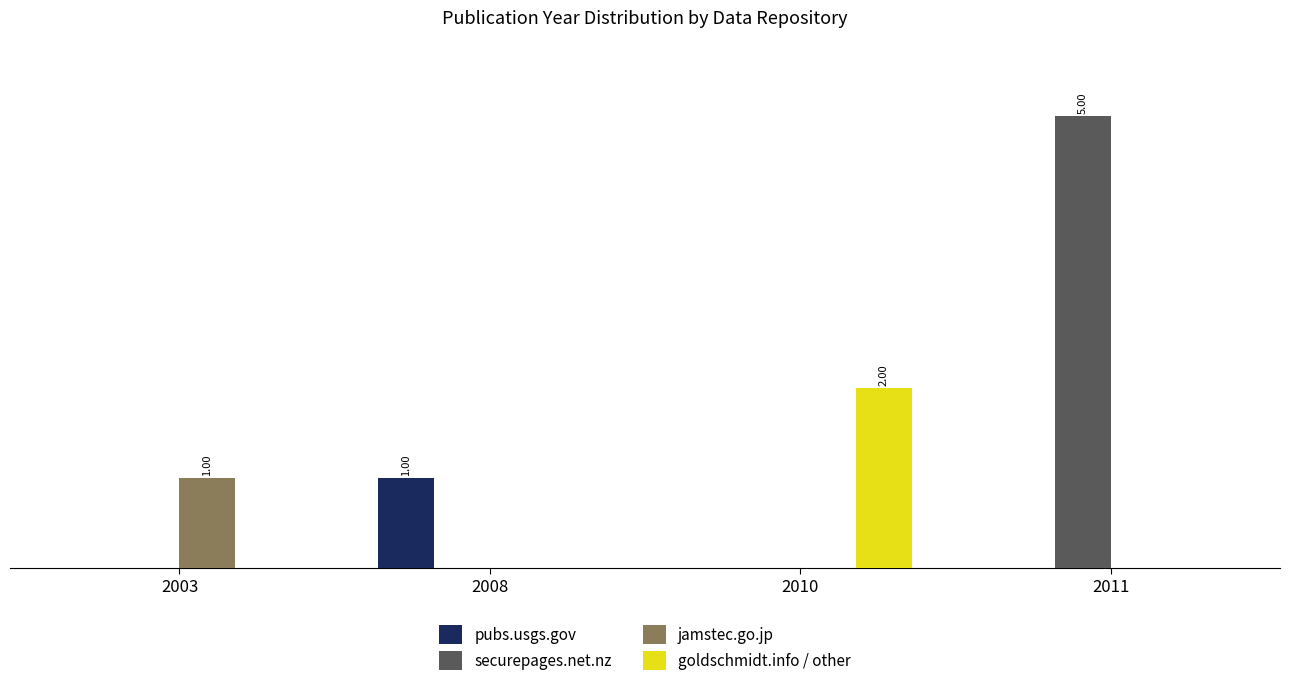

What are all the series names shown in the legend?

pubs.usgs.gov, securepages.net.nz, jamstec.go.jp, goldschmidt.info / other